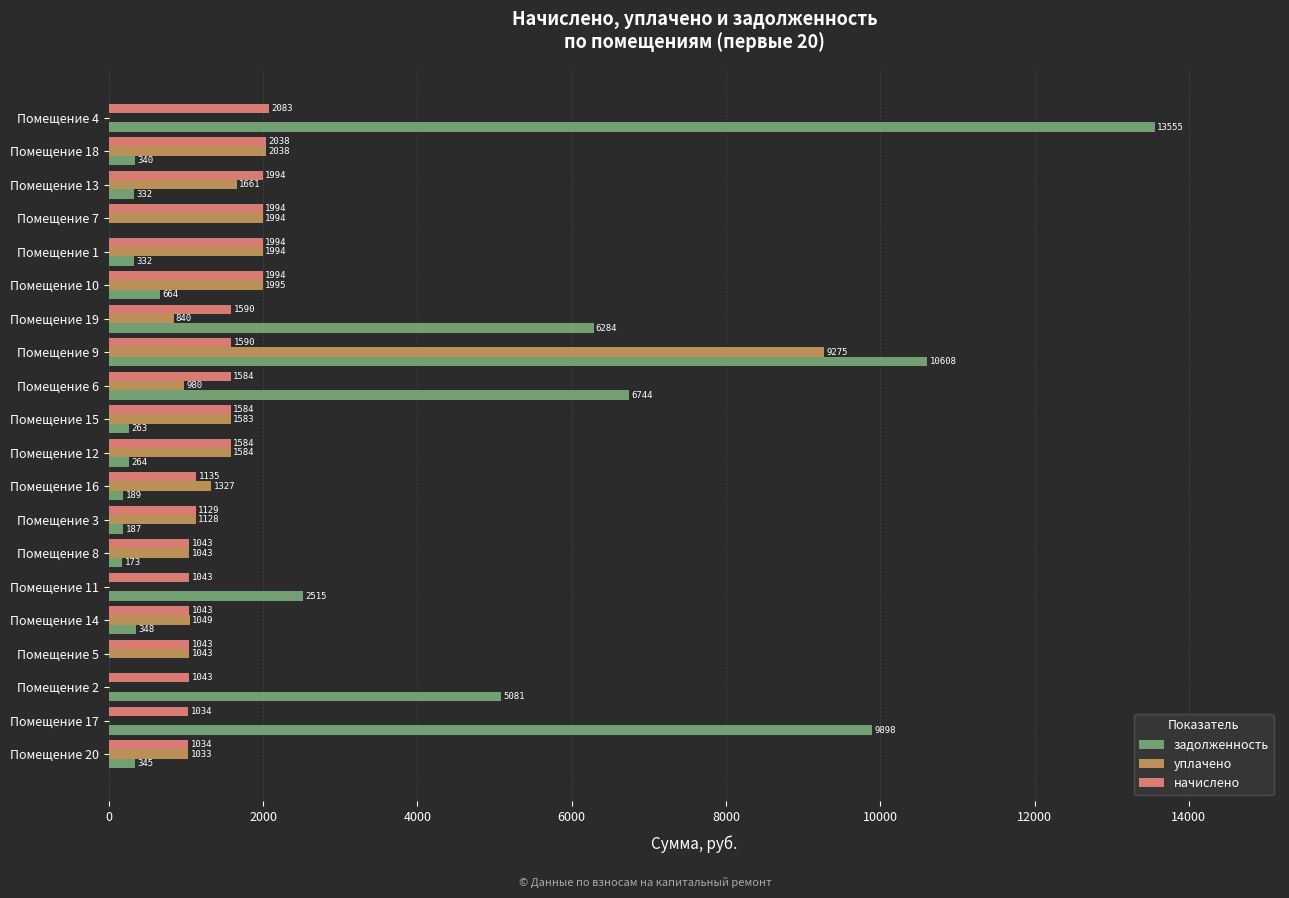

What is the greatest value displayed?

13555.5